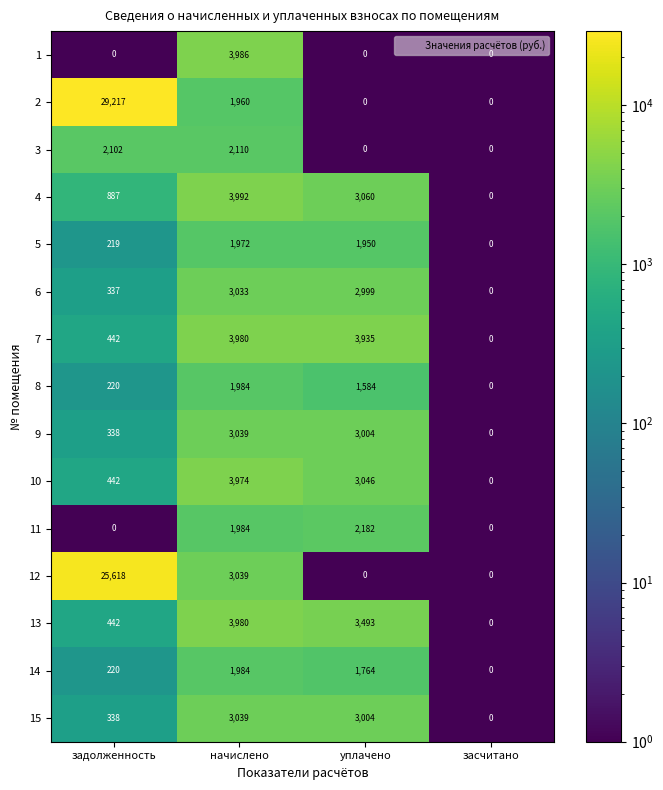

Which category has the lowest value in the 8 series?

засчитано